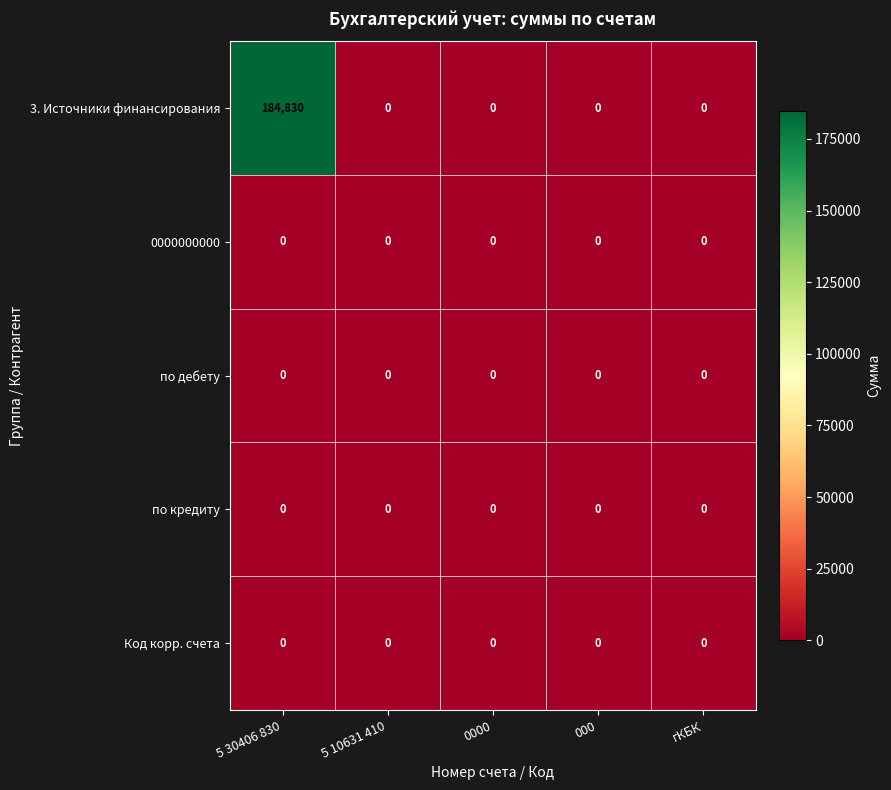

At which category is the sum across all series the highest?

5 30406 830